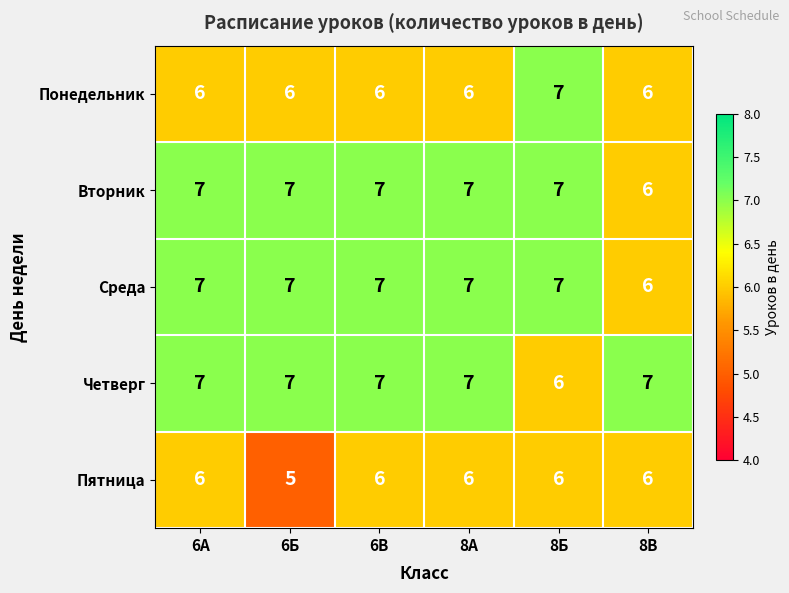

What is the spread (max minus min) of values at 6В?

1